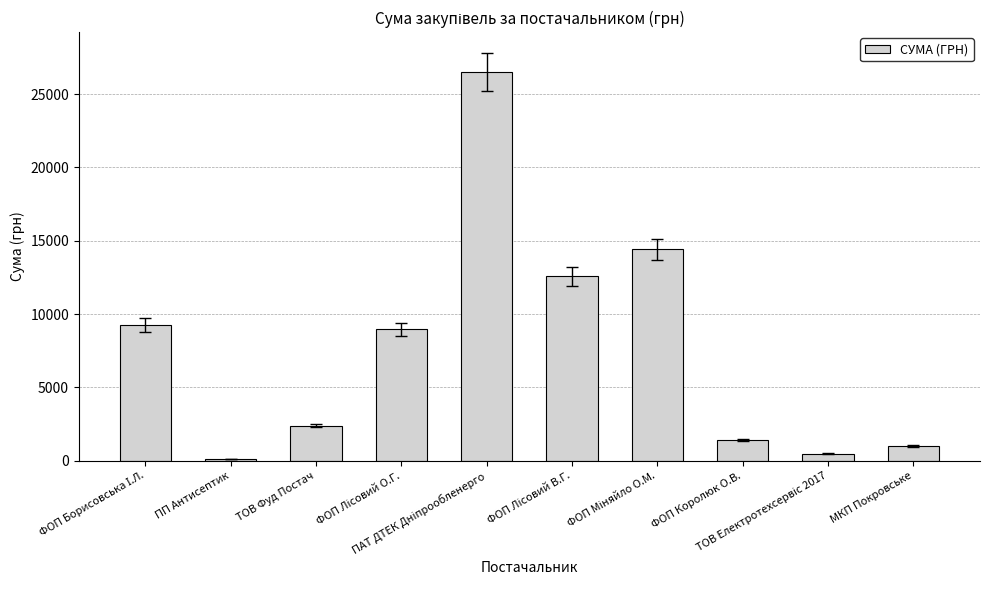

What is the smallest value displayed?

135.0